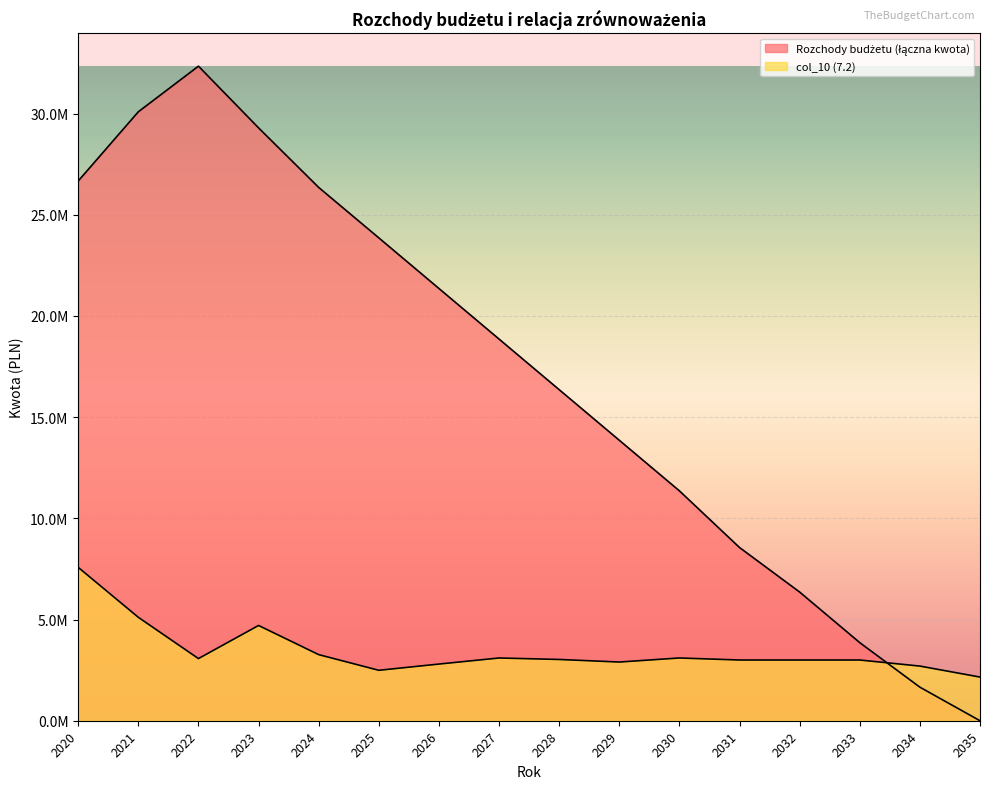

True or false: Rozchody budżetu (łączna kwota) and col_10 (7.2) cross at least once.

True